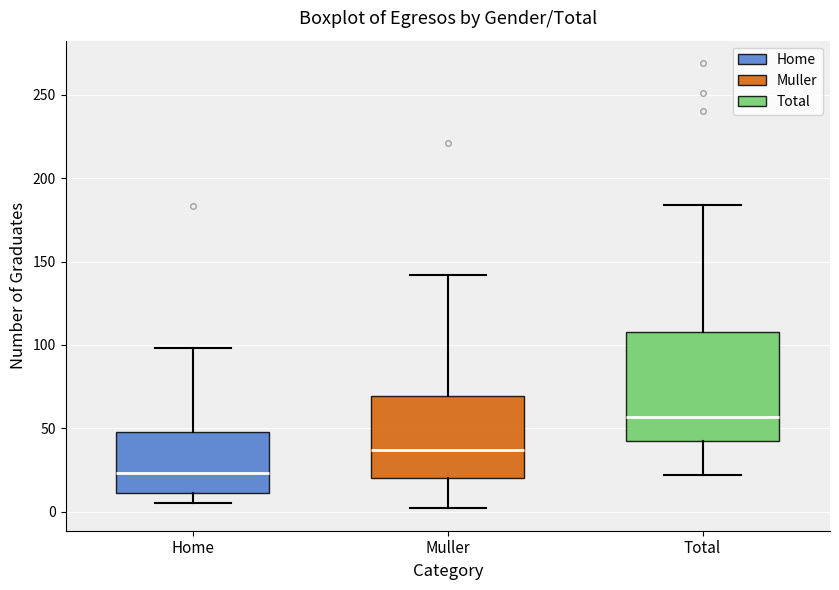

Reading left to right, read every box against the y-axis: the position of its median line, the range the box covers, and the ends of its whiskers. The values are not printed on the chart, so give them approximately, as read against the axis.

Home: median 25, box 10 to 50, whiskers 5 to 100
Muller: median 35, box 20 to 70, whiskers 0 to 140
Total: median 55, box 40 to 110, whiskers 20 to 185